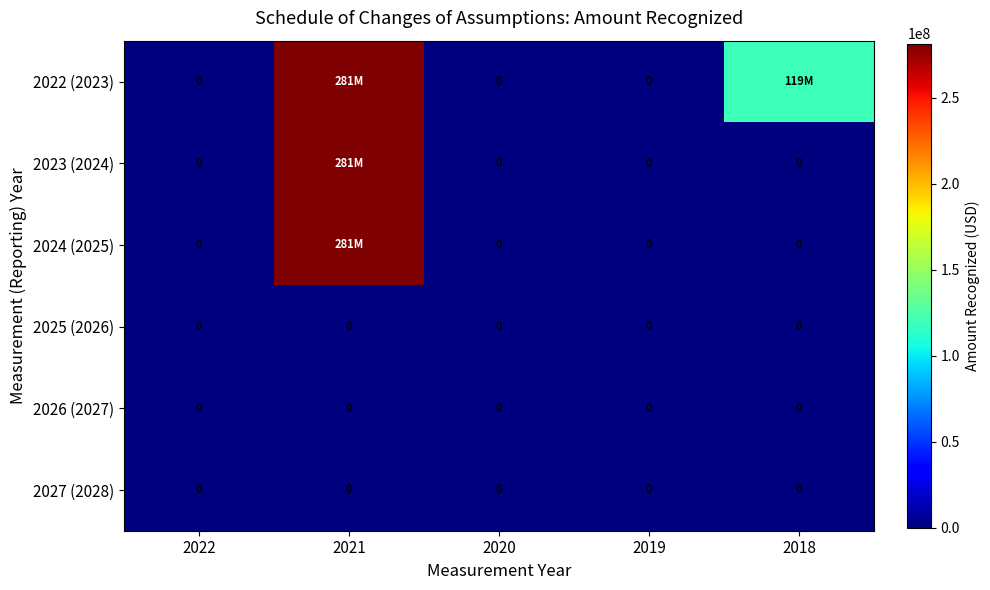

Which has a higher value, 2020 or 2019?

2020